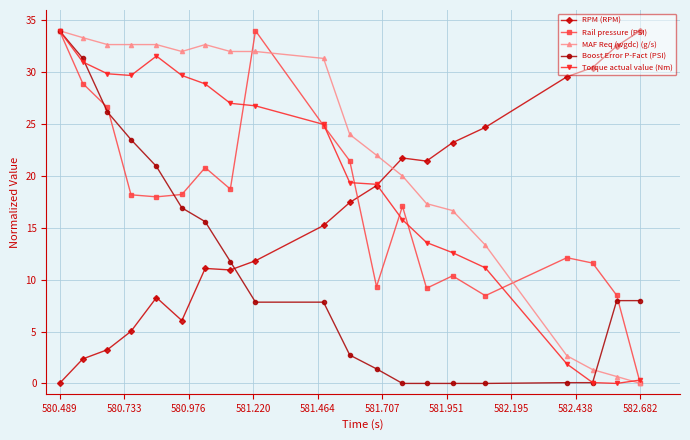

Count the number of data series in this chart.

5